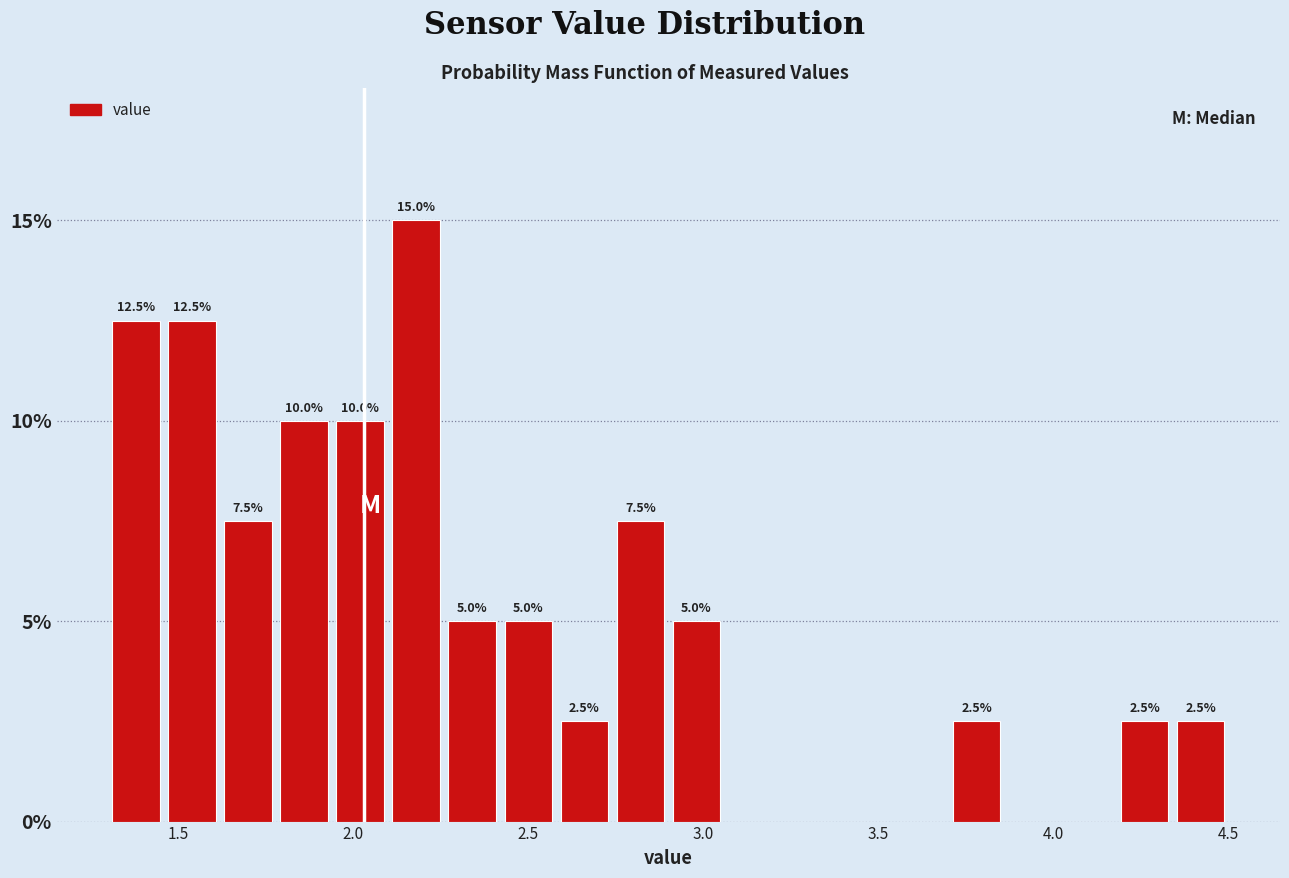

Read against the x-axis, roughly where is the centre of the tallest bar?

2.20